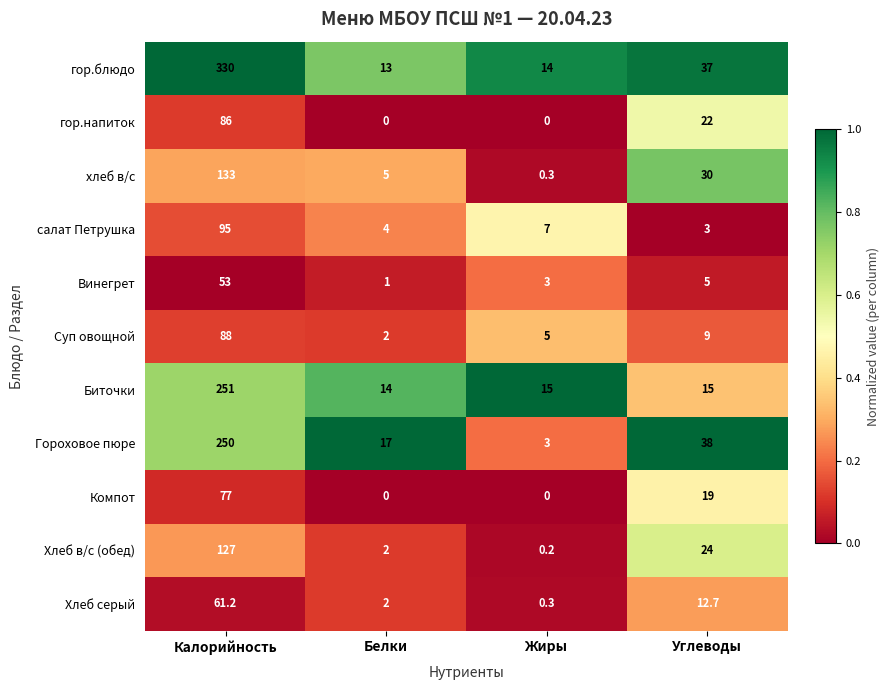

Where is хлеб в/с nearest to the value 66?

Углеводы